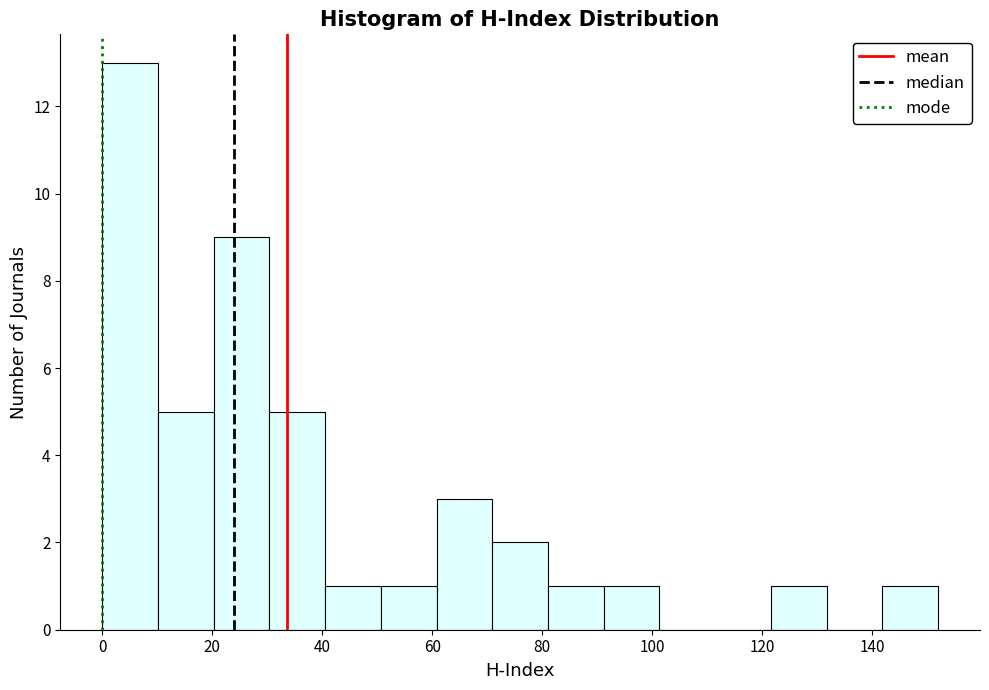

What is the height of the bar covering 60 to 70 on the x-axis? Neither the bar edges nor the heights are printed on the chart, so give them approximately, as read against the axes.

3